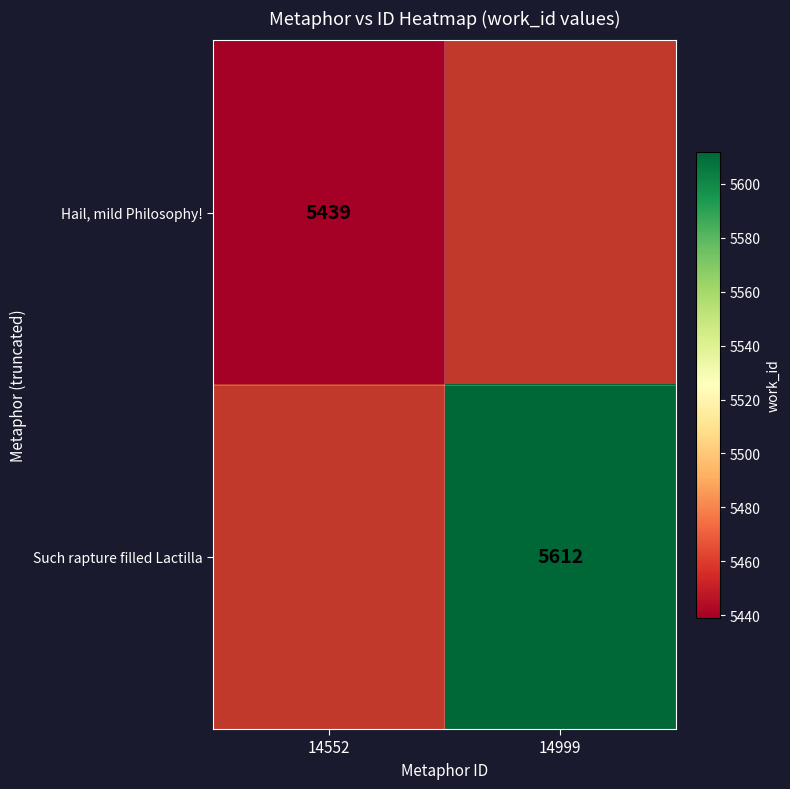

What is the greatest value displayed?

5612.0